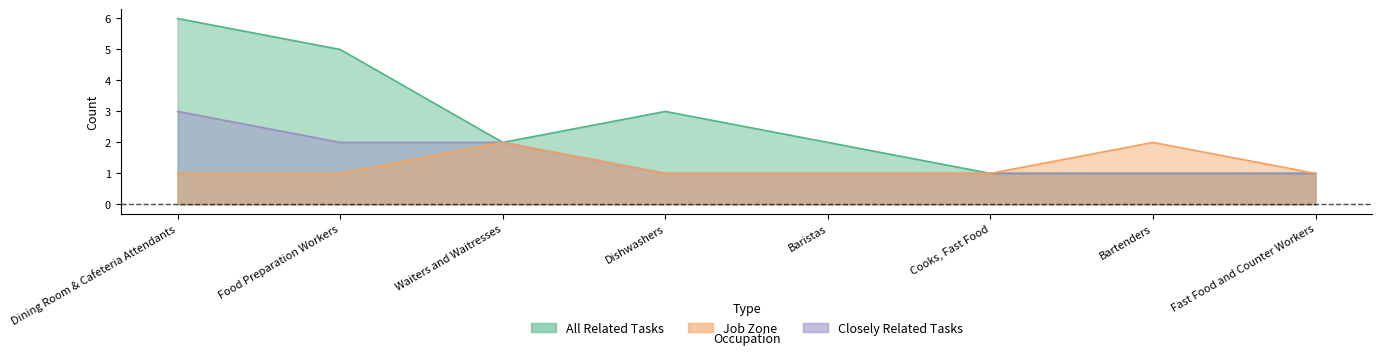

True or false: Job Zone and All Related Tasks intersect in this chart.

False